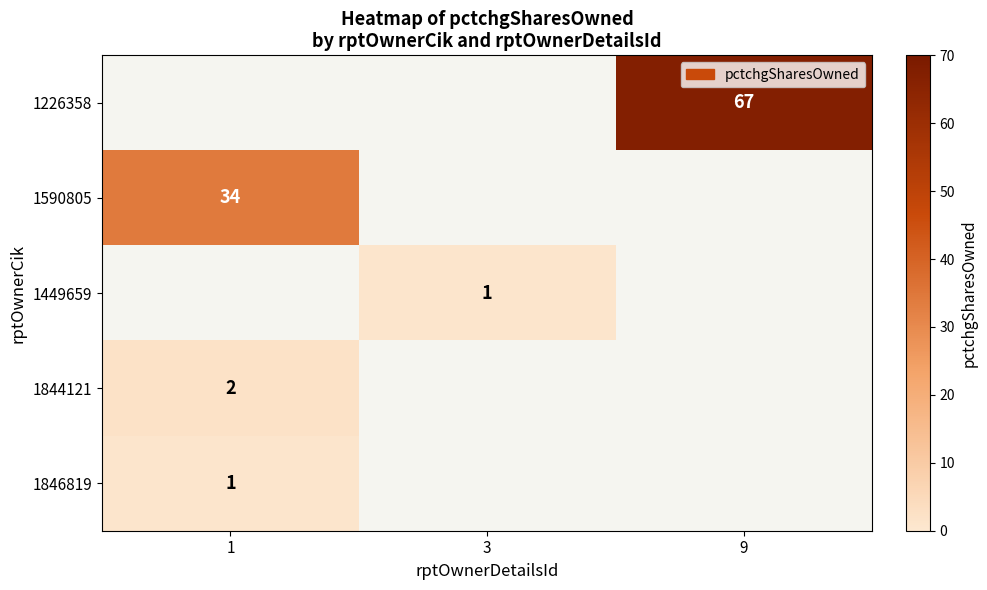

The 1844121 series shows 2 at 1. True or false?

True